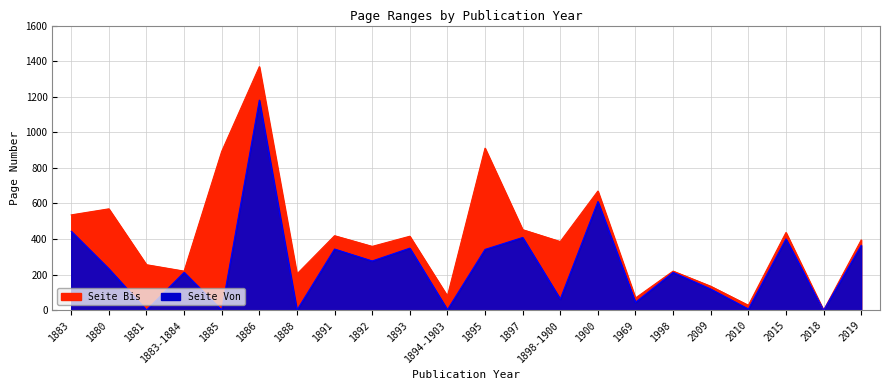

Reading left to right, list all the values displayed in this chart.

Seite Von: 444	233	1	213	1	1181	1	344	277	349	3	342	409	63	611	45	213	119	7	401	0	365
Seite Bis: 536	570	256	220	893	1369	204	419	359	416	80	911	453	386	670	69	220	135	28	437	0	395